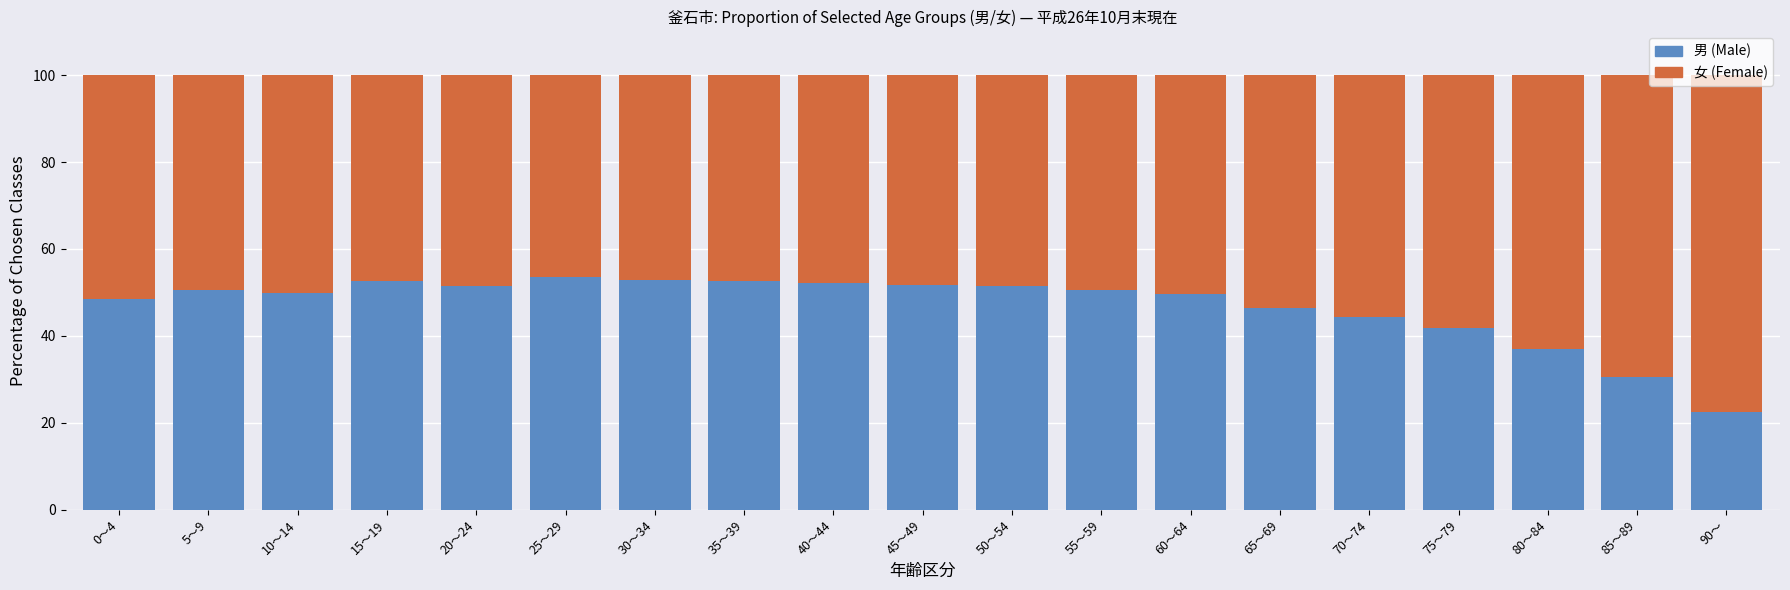

Count the number of categories in the chart.

19